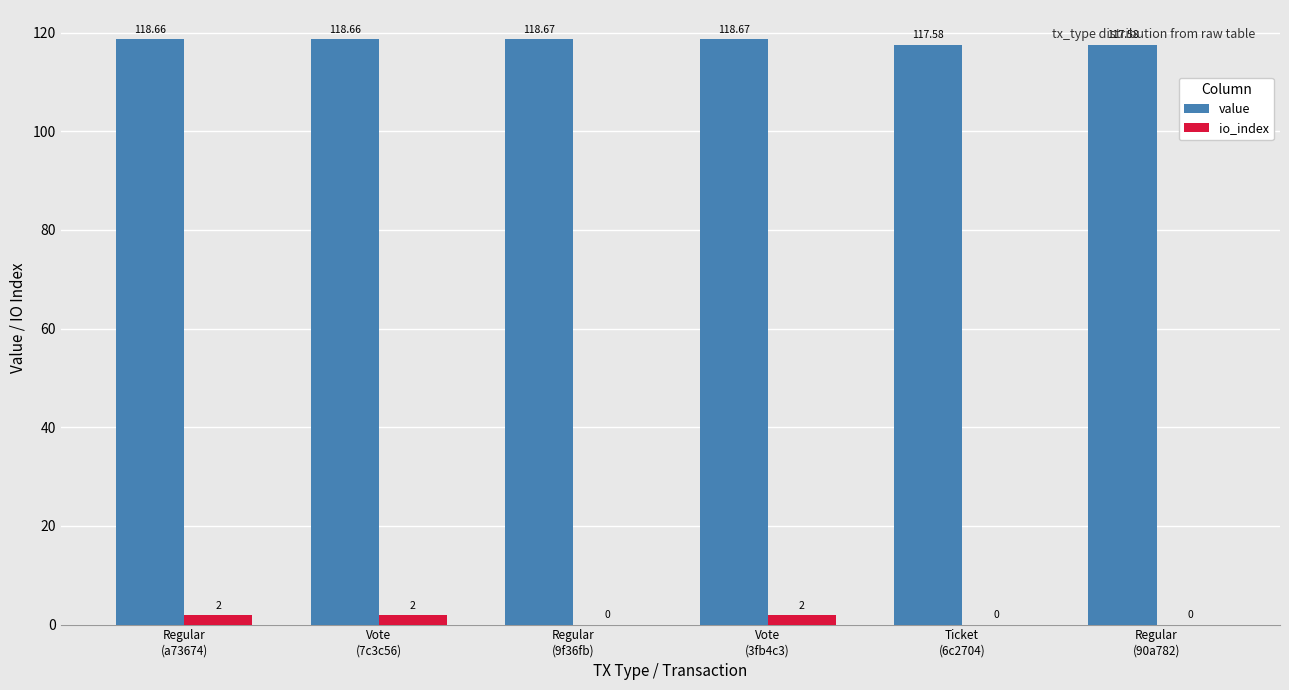

Which series has the largest total across all categories?

value